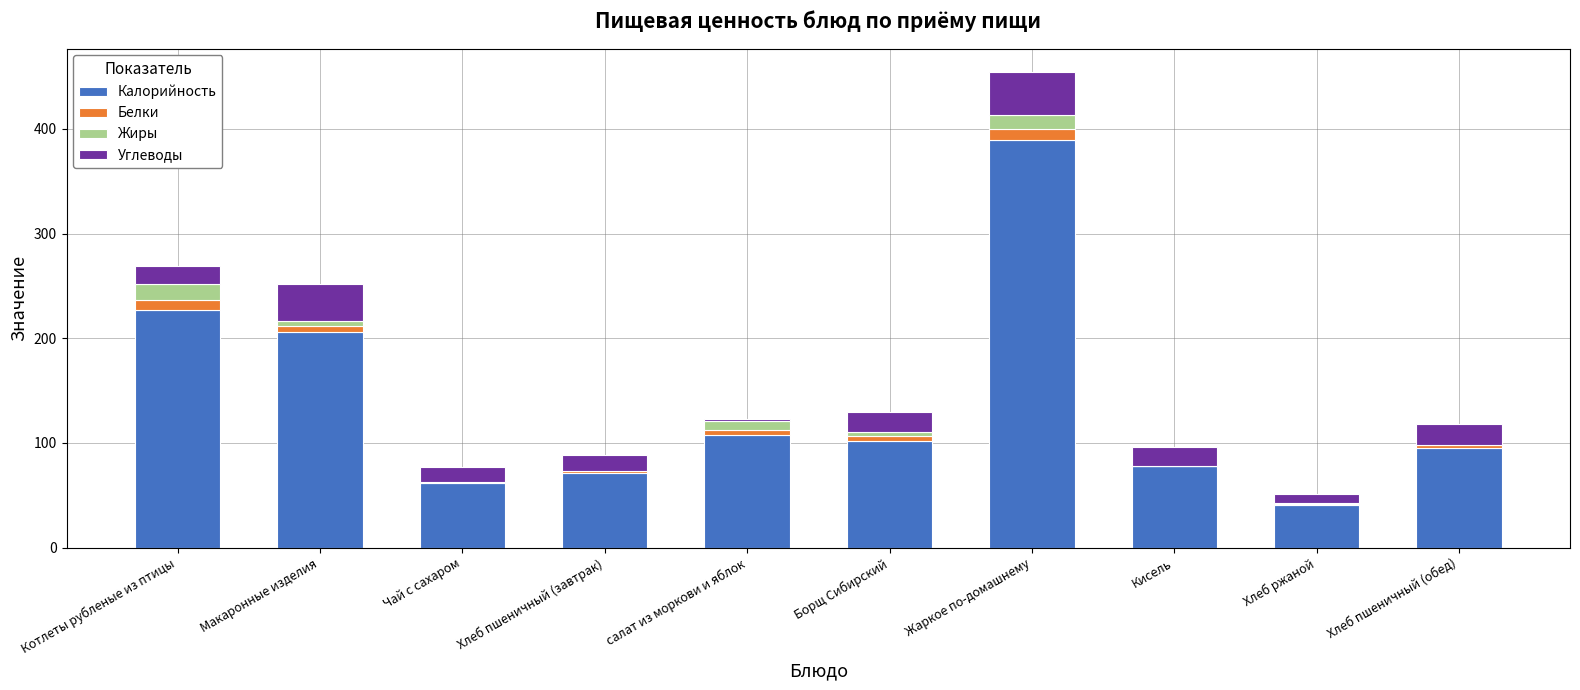

What is the highest value of the Калорийность series?

389.9